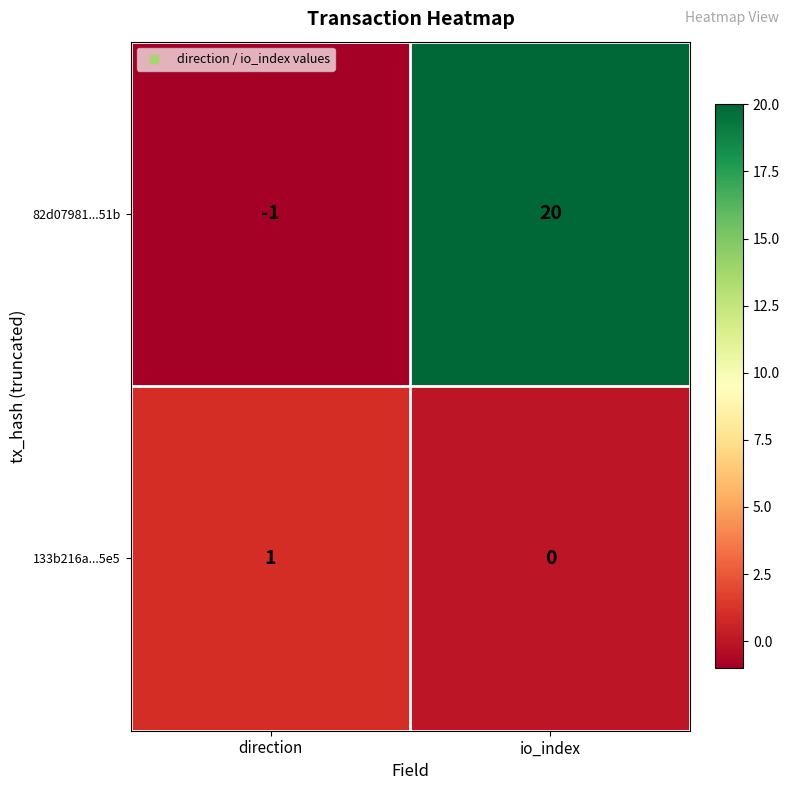

What is the difference between the 82d07981...51b values at direction and io_index?

21